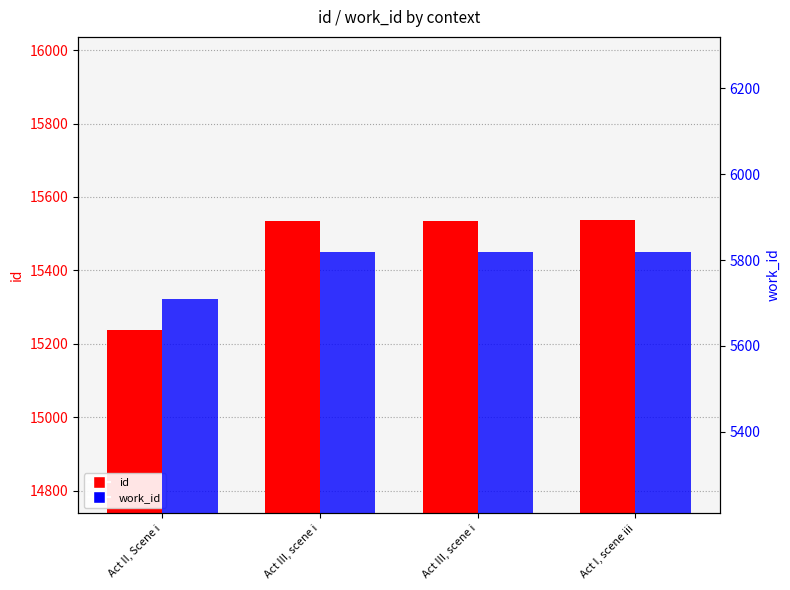

What are all the series names shown in the legend?

id, work_id